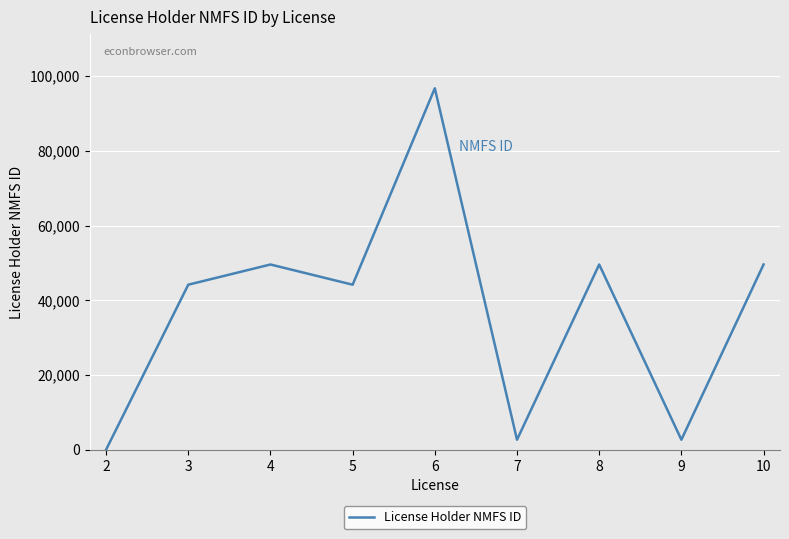

Which has a higher value, 4 or 5?

4